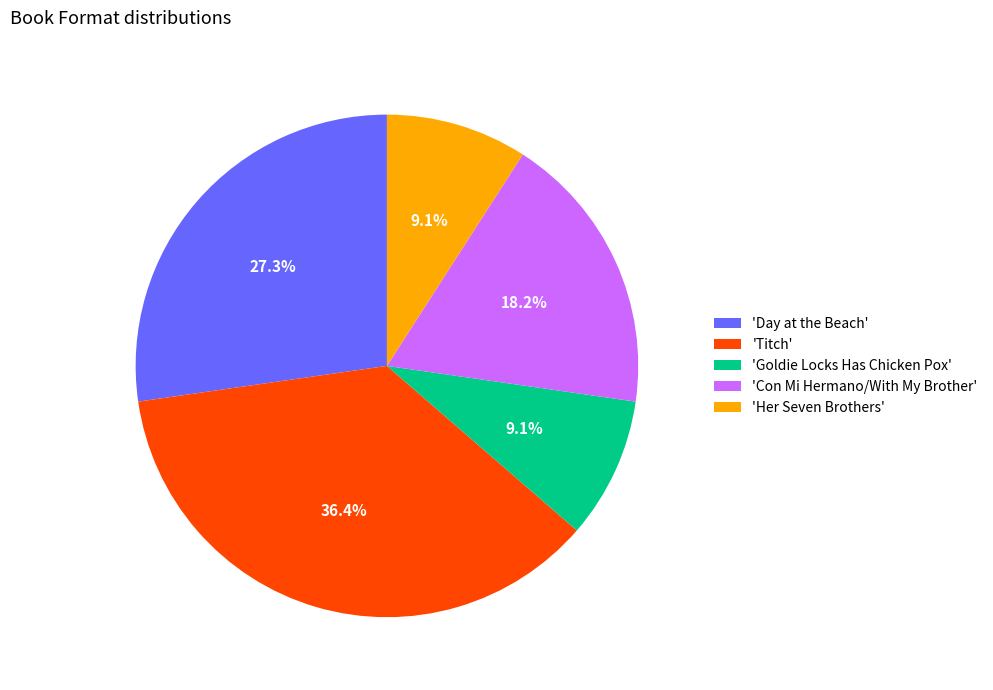

Between 'Titch' and 'Day at the Beach', which is larger?

'Titch'